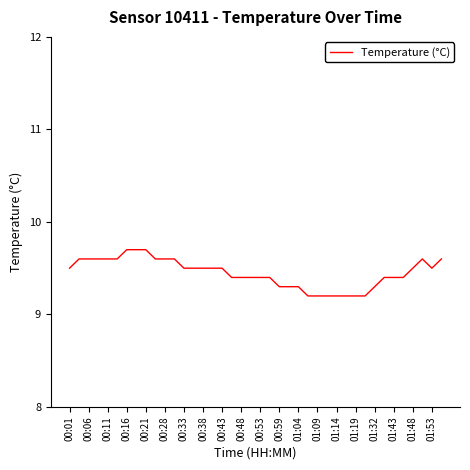

What is the difference between the maximum and minimum values?

0.5